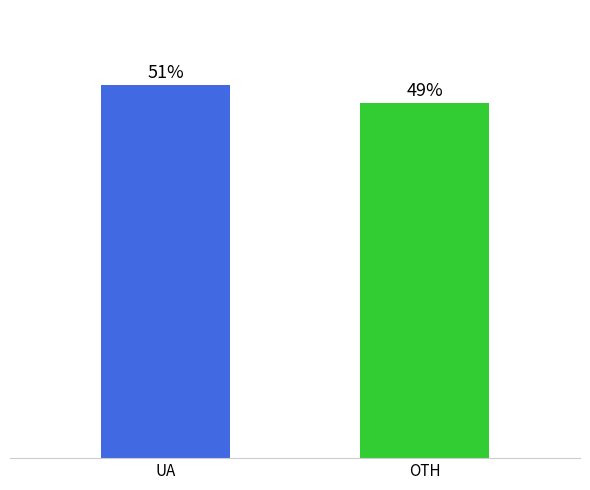

How many bars are there in total?

2